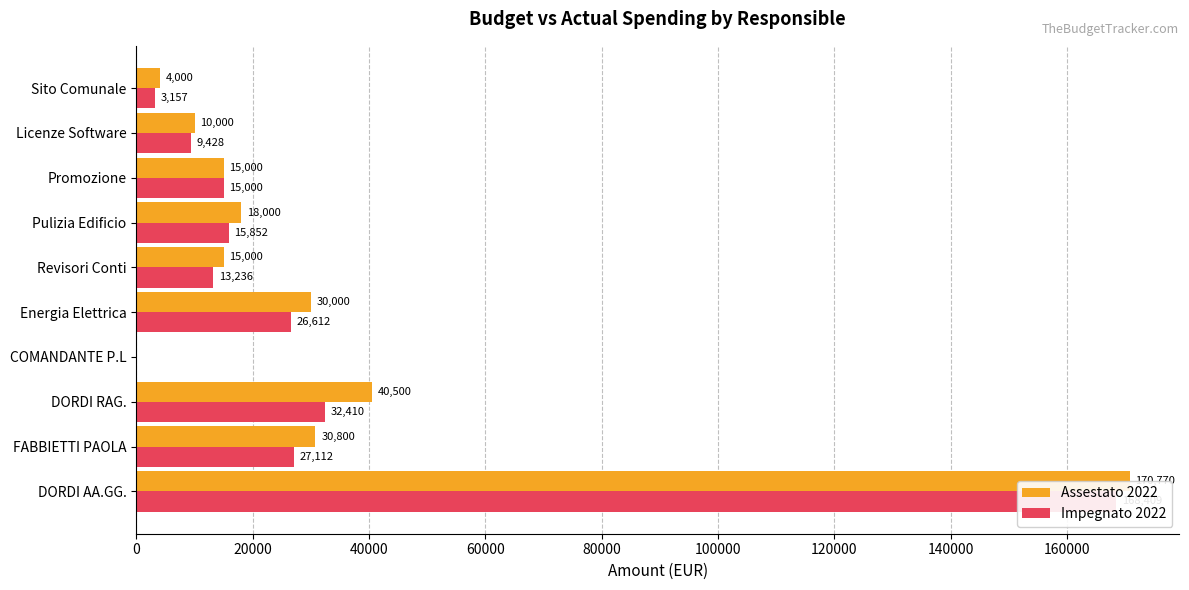

Is it true that Assestato 2022 equals 4956.8 at 100000?

False